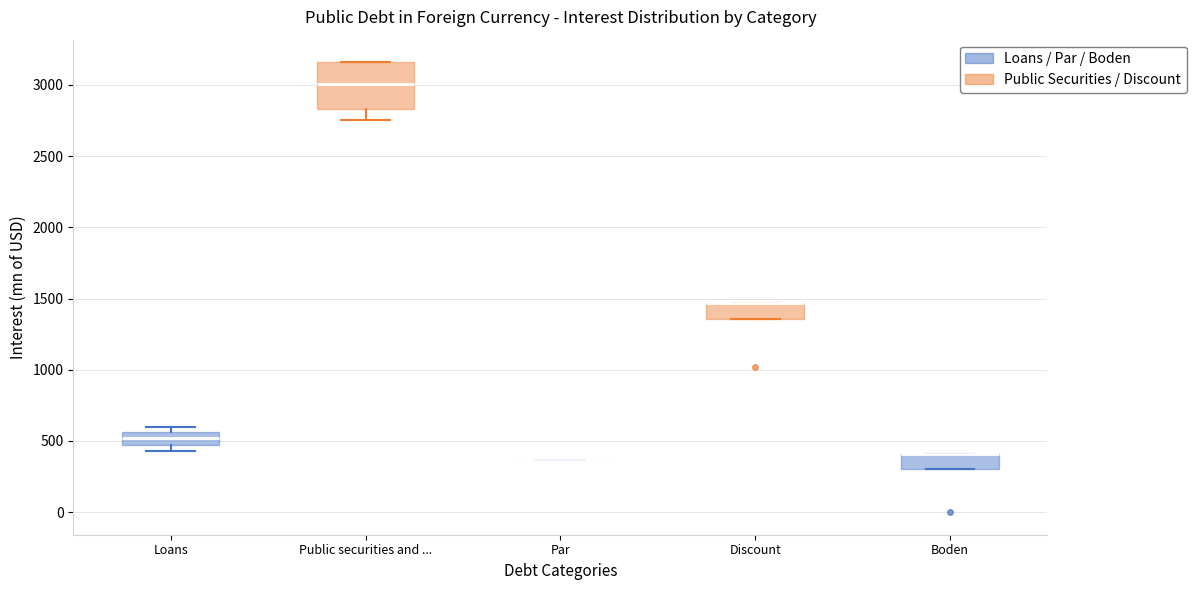

Reading left to right, read every box against the y-axis: the position of its median line, the range the box covers, and the ends of its whiskers. The values are not printed on the chart, so give them approximately, as read against the axis.

Loans: median 500, box 450 to 550, whiskers 450 (below the box's lower edge) to 600
Public securities and ...: median 3000, box 2850 to 3150, whiskers 2750 to 3150
Par: box collapsed to a line at 350, whiskers 350 to 350
Discount: median 1450 (drawn on the box's upper edge), box 1350 to 1450, whiskers 1350 to 1450
Boden: median 400 (drawn on the box's upper edge), box 300 to 400, whiskers 300 to 400